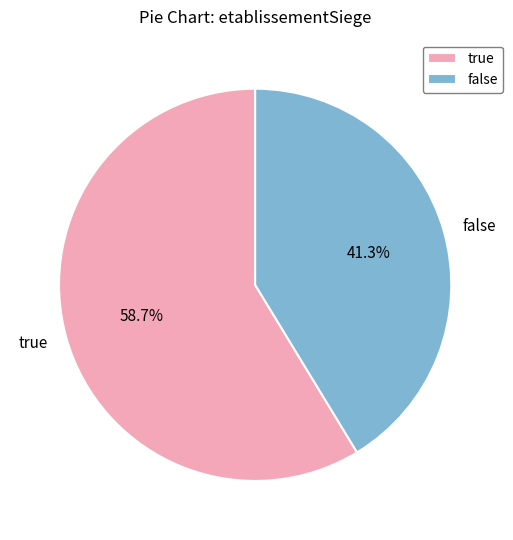

Does any single category account for the majority?

Yes